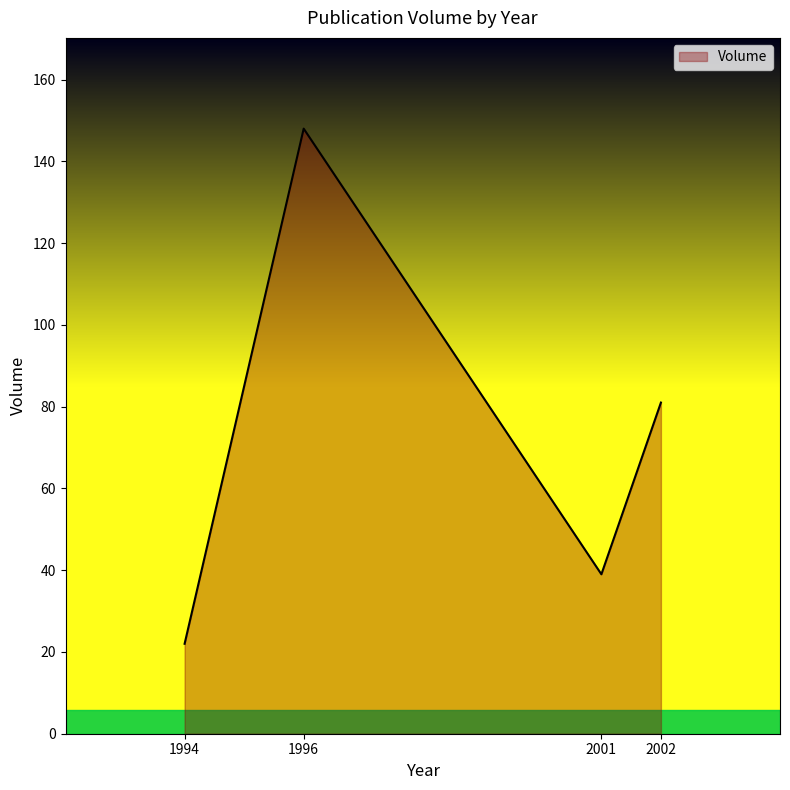

At which category does the data reach its first local peak?

1996